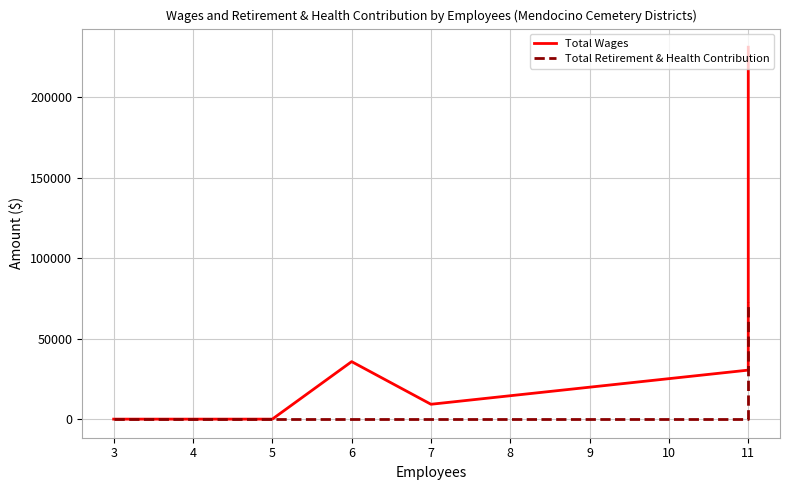

Rank the series by their maximum value, from lowest to highest.

Total Retirement & Health Contribution, Total Wages